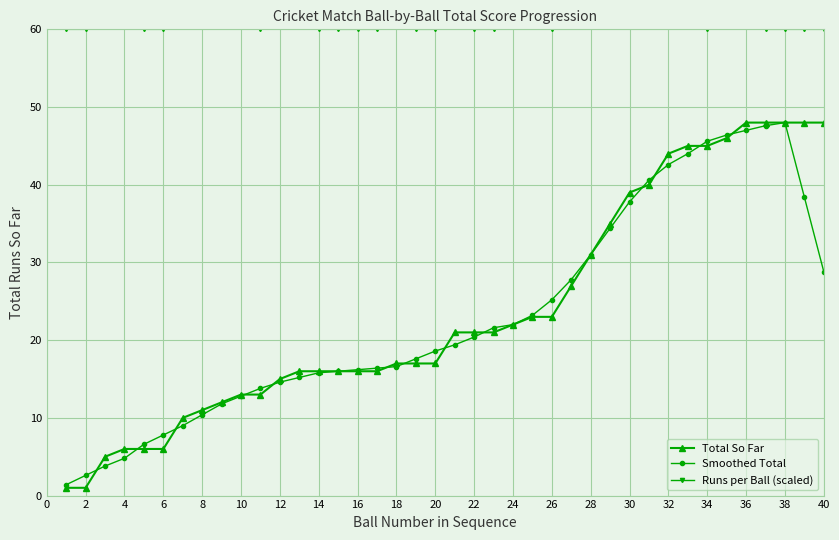

True or false: Runs per Ball (scaled) and Smoothed Total cross at least once.

False